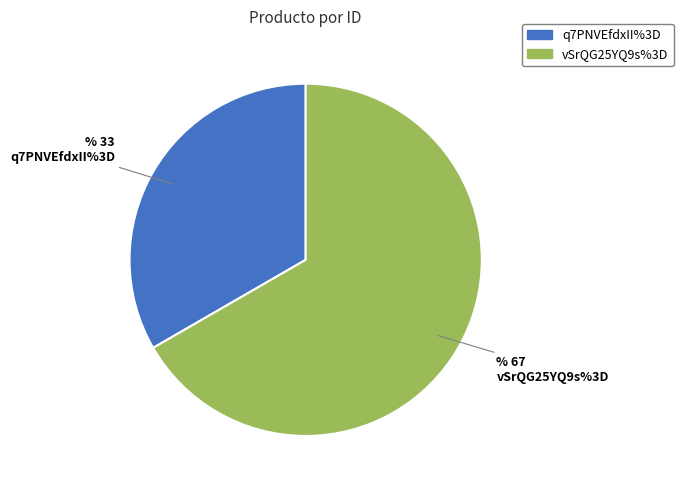

Between vSrQG25YQ9s%3D and q7PNVEfdxII%3D, which is larger?

vSrQG25YQ9s%3D